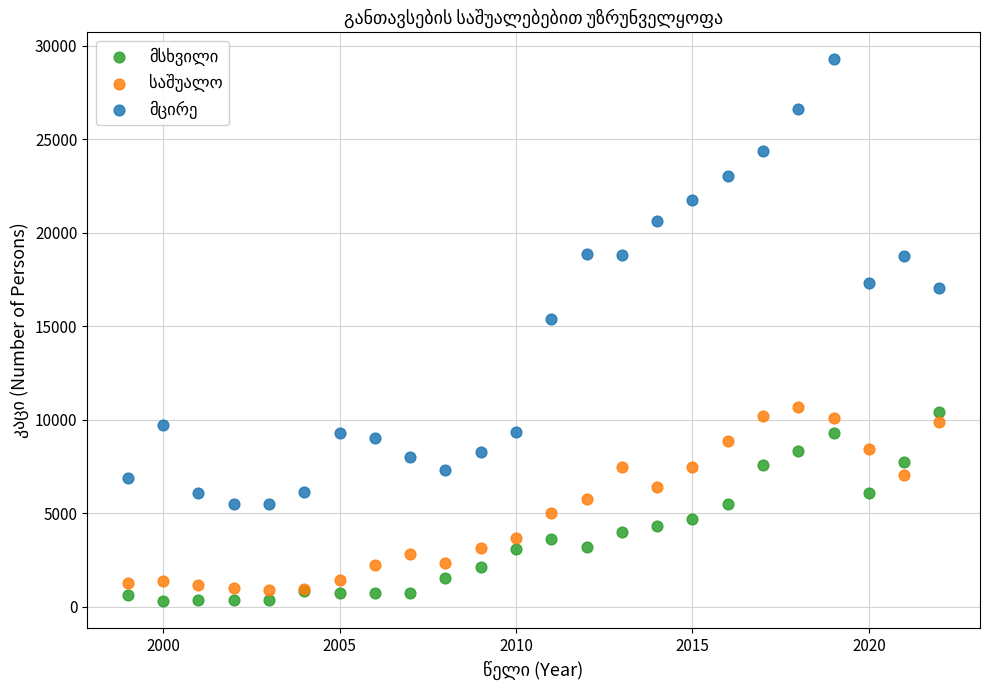

Across all series, what Y value is closest to 14783?

15369